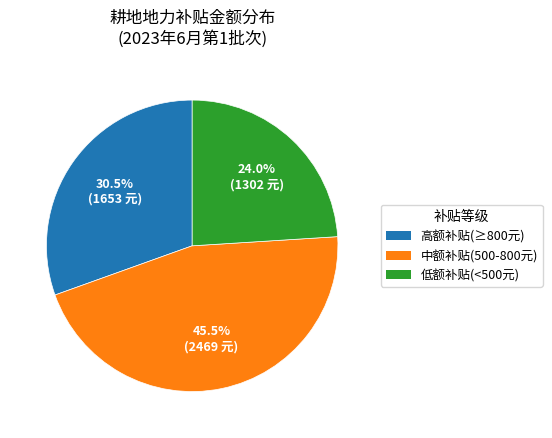

What percentage is NOT represented by 高额补贴(≥800元)?

69.5%